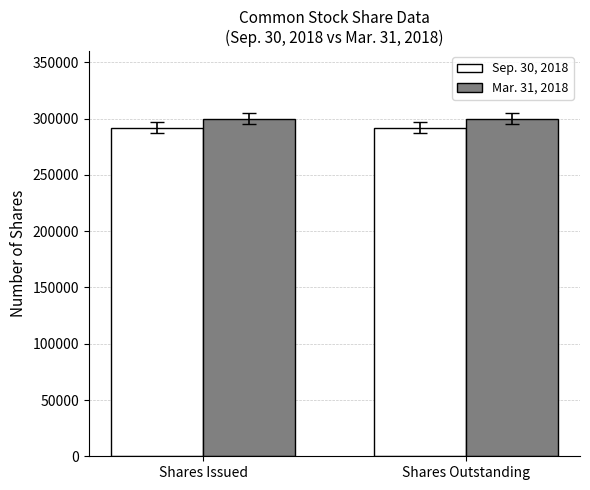

What is the sum of the Mar. 31, 2018 values at Shares Issued and Shares Outstanding?

600000